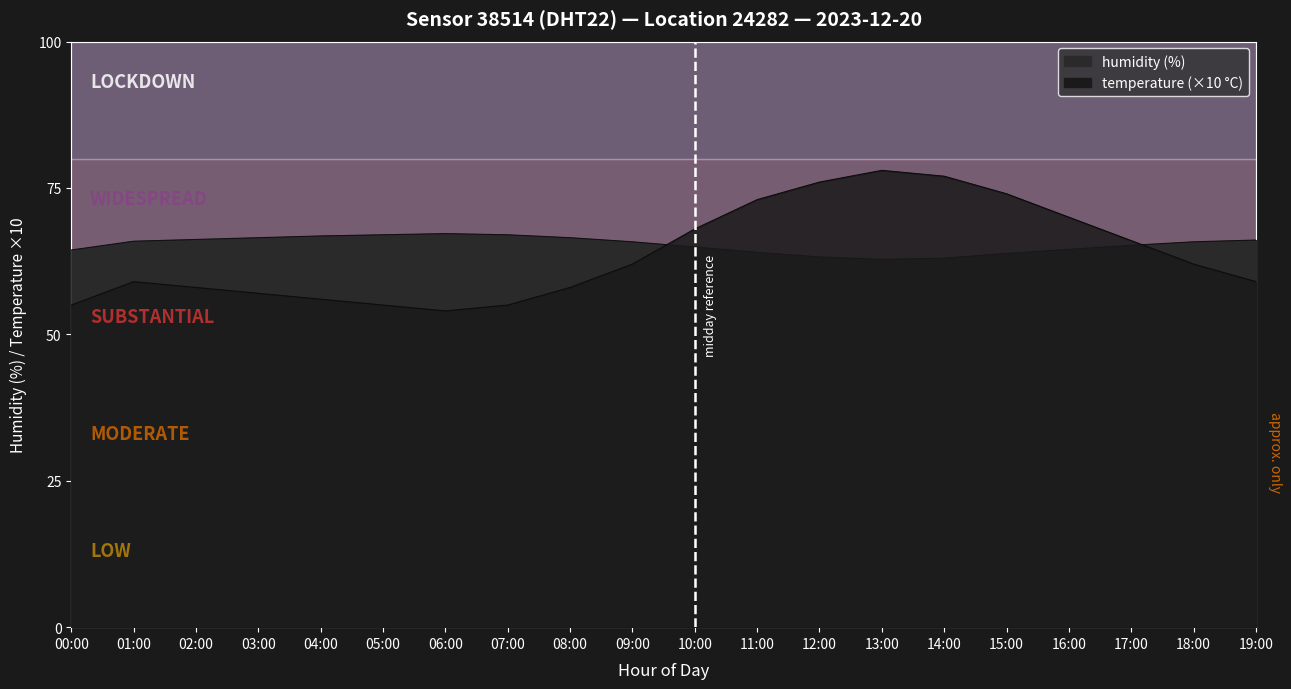

Reading right to left, list all the values displayed in this chart.

temperature: 19:00=59.0	18:00=62.0	17:00=66.0	16:00=70.0	15:00=74.0	14:00=77.0	13:00=78.0	12:00=76.0	11:00=73.0	10:00=68.0	09:00=62.0	08:00=58.0	07:00=55.0	06:00=54.0	05:00=55.0	04:00=56.0	03:00=57.0	02:00=58.0	01:00=59.0	00:00=55.0
humidity: 19:00=66.1	18:00=65.8	17:00=65.2	16:00=64.5	15:00=63.8	14:00=63.0	13:00=62.8	12:00=63.2	11:00=64.0	10:00=64.9	09:00=65.8	08:00=66.5	07:00=67.0	06:00=67.2	05:00=67.0	04:00=66.8	03:00=66.5	02:00=66.2	01:00=65.9	00:00=64.4